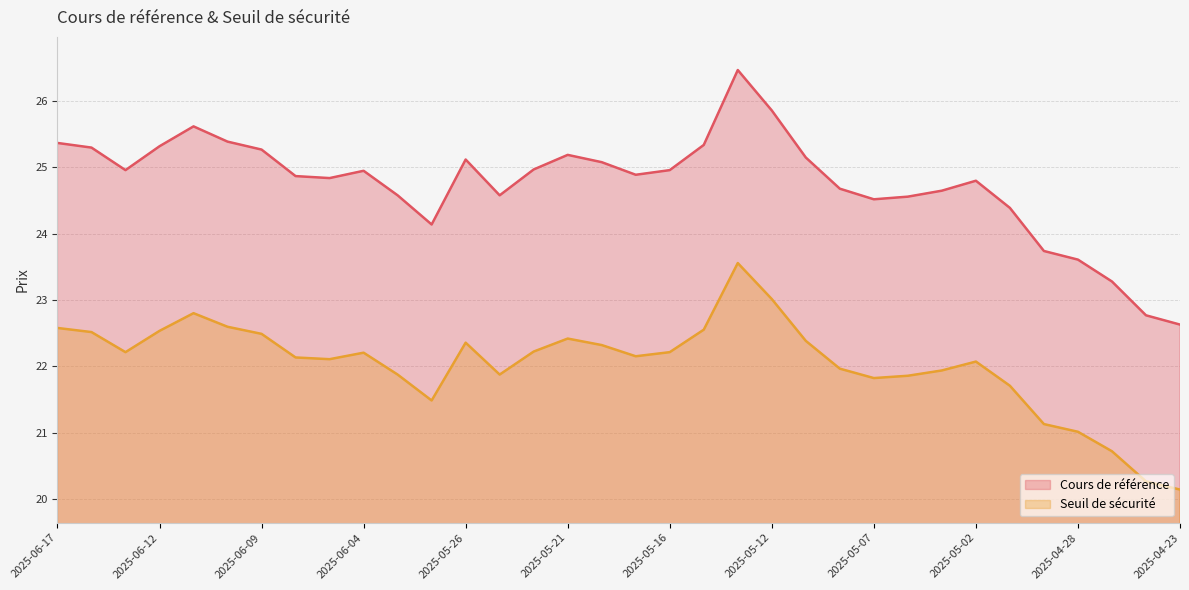

How many data points in Cours de référence are above 24?

29